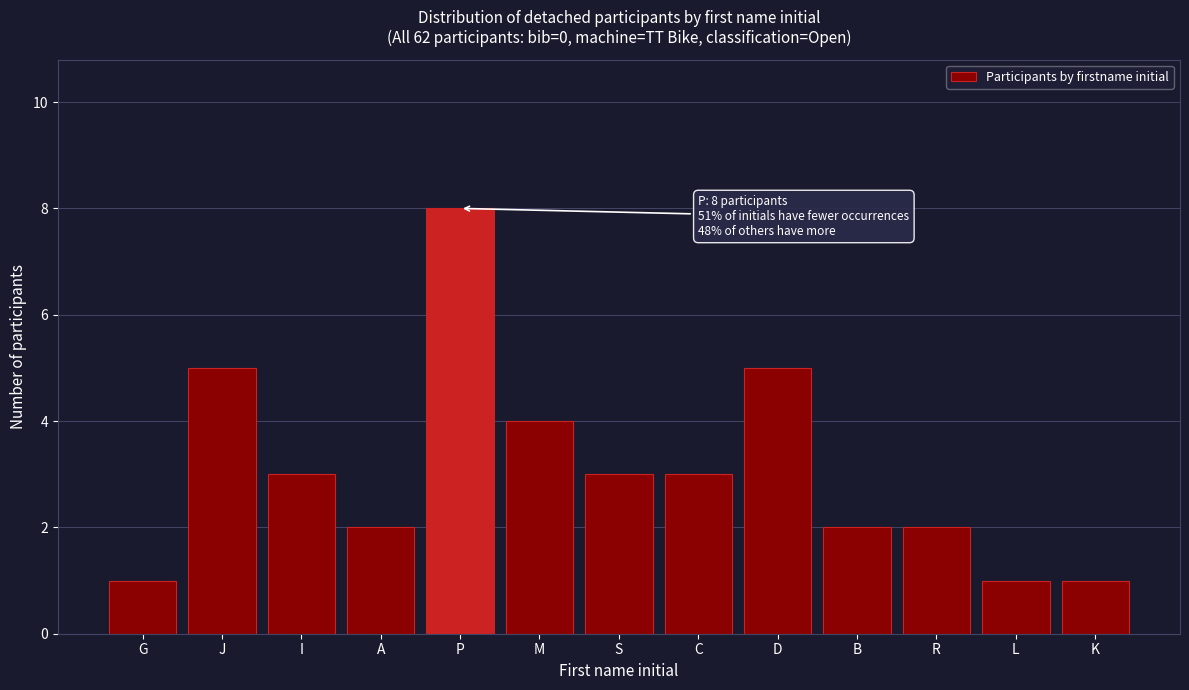

Reading left to right, extract all data points from this chart.

G=1	J=5	I=3	A=2	P=8	M=4	S=3	C=3	D=5	B=2	R=2	L=1	K=1